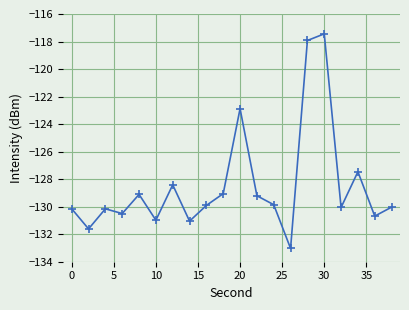

What is the sum of all values?

-2569.5